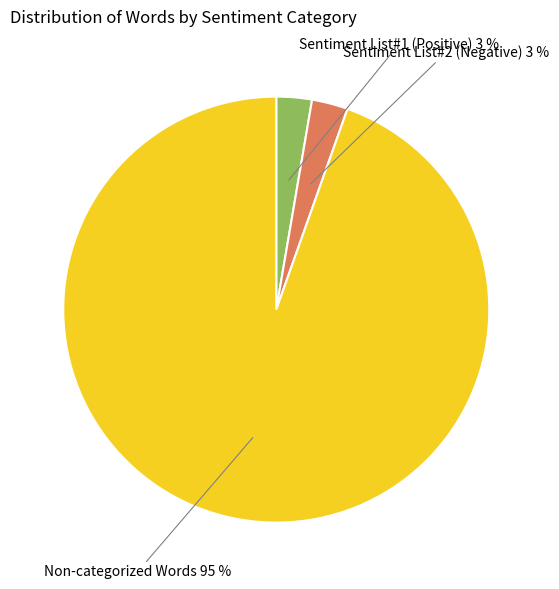

Does any single category account for the majority?

Yes